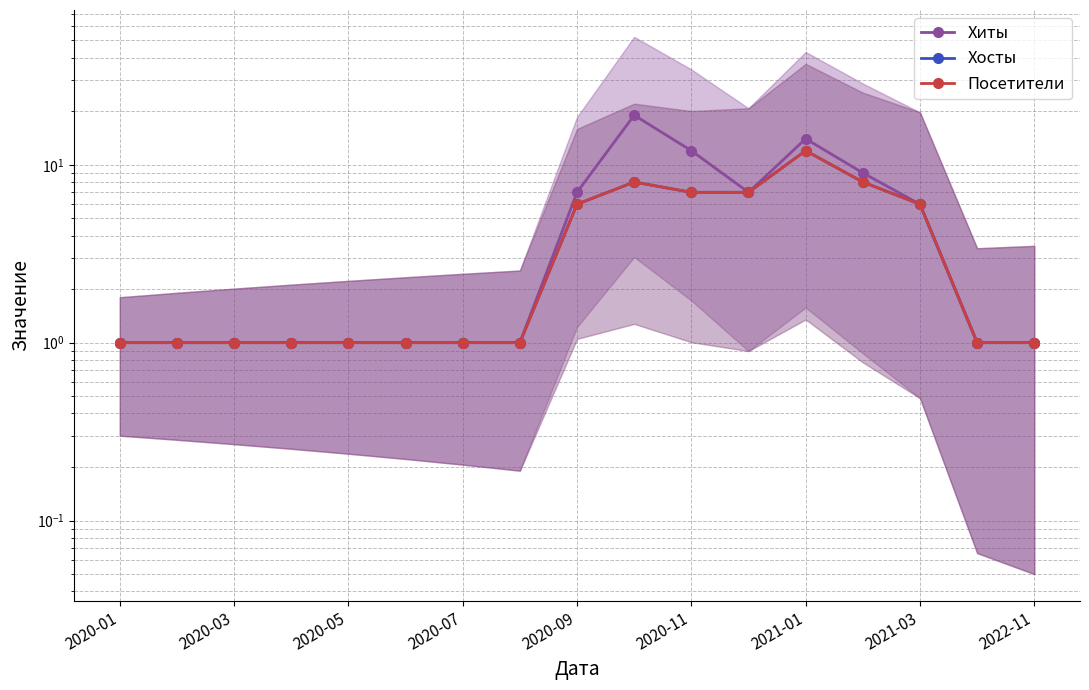

Rank the series at 13 from highest to lowest value.

Хиты, Хосты, Посетители